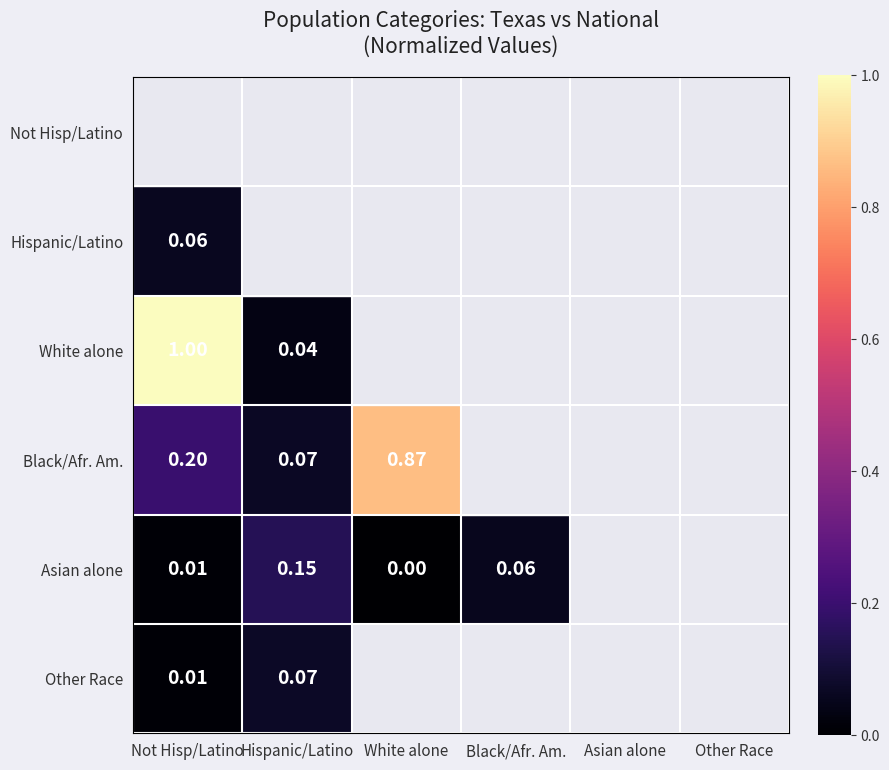

Is the value of Other Race at Not Hisp/Latino greater than the value of White alone at Hispanic/Latino?

No